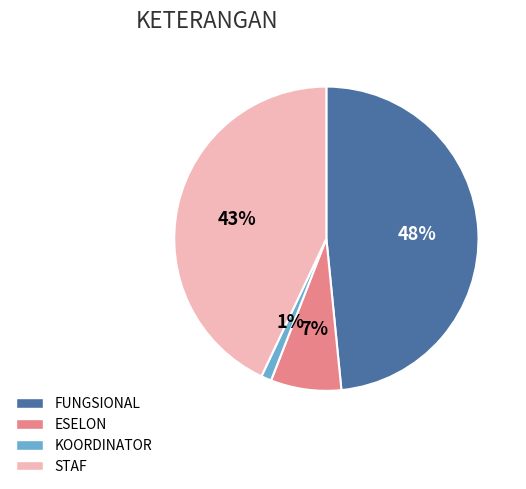

Which slice is the largest?

FUNGSIONAL